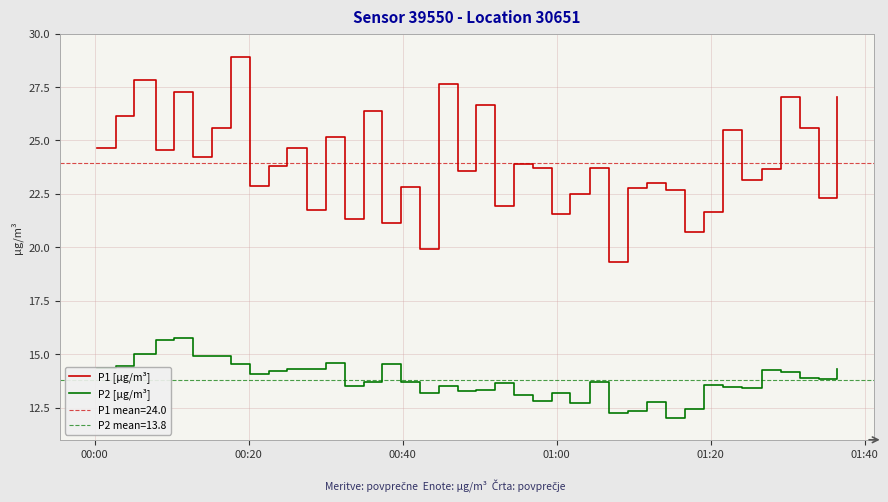

In P2 [µg/m³], how many points are higher than both neighbors (excluding endpoints)?

11